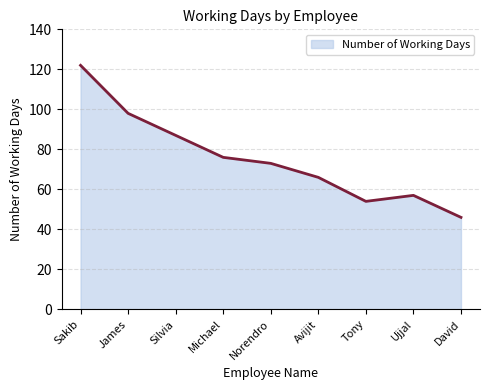

List the labels in order of value, largest first.

Sakib, James, Silvia, Michael, Norendro, Avijit, Ujjal, Tony, David